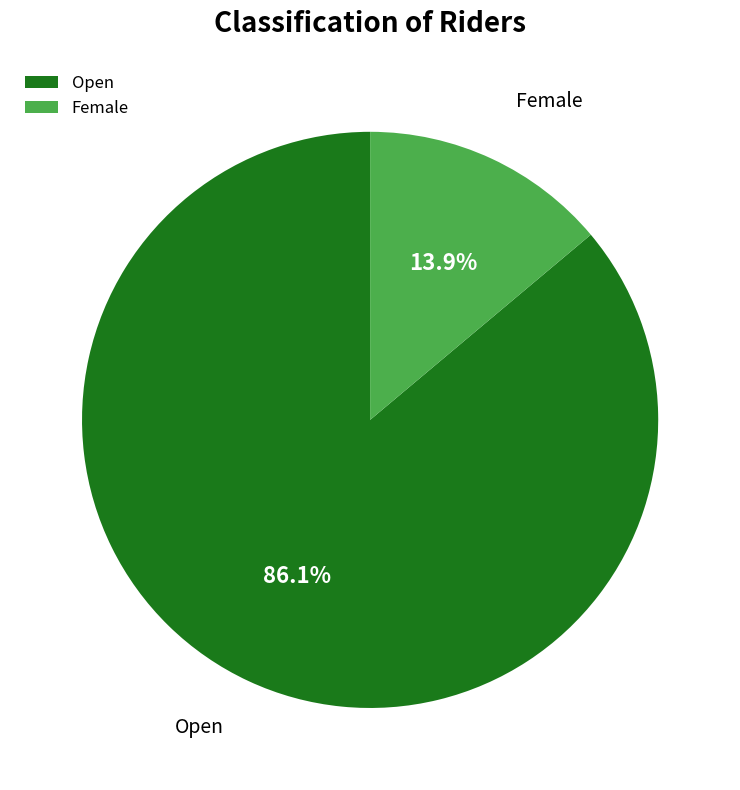

What is the majority slice?

Open